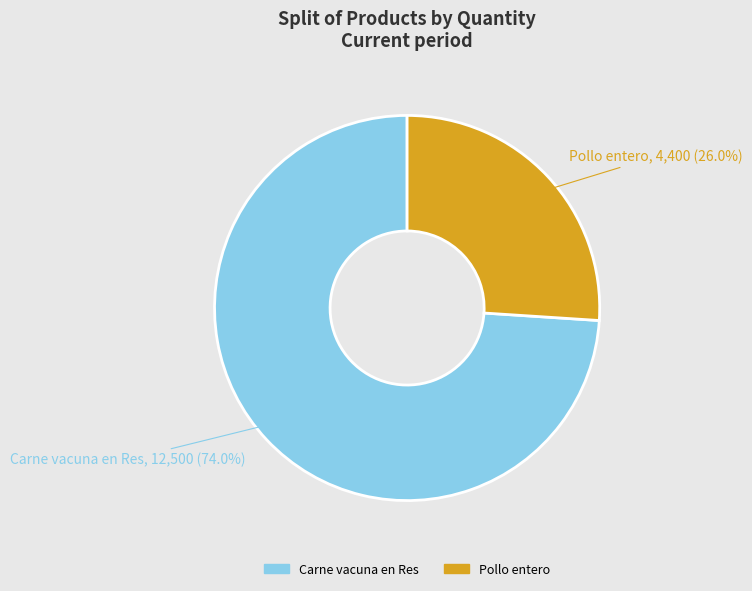

Combined, do Pollo entero and Carne vacuna en Res account for over 50%?

Yes